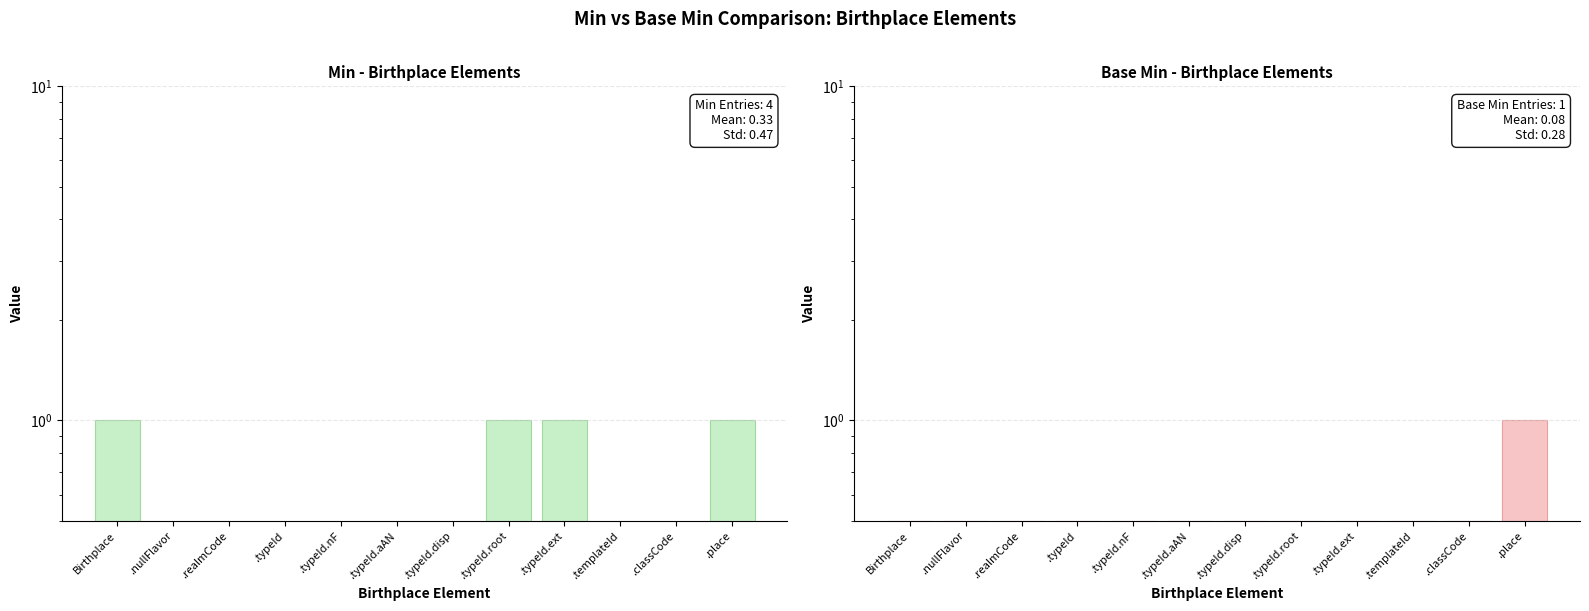

What is the label of the 1st bar from the left?

Birthplace